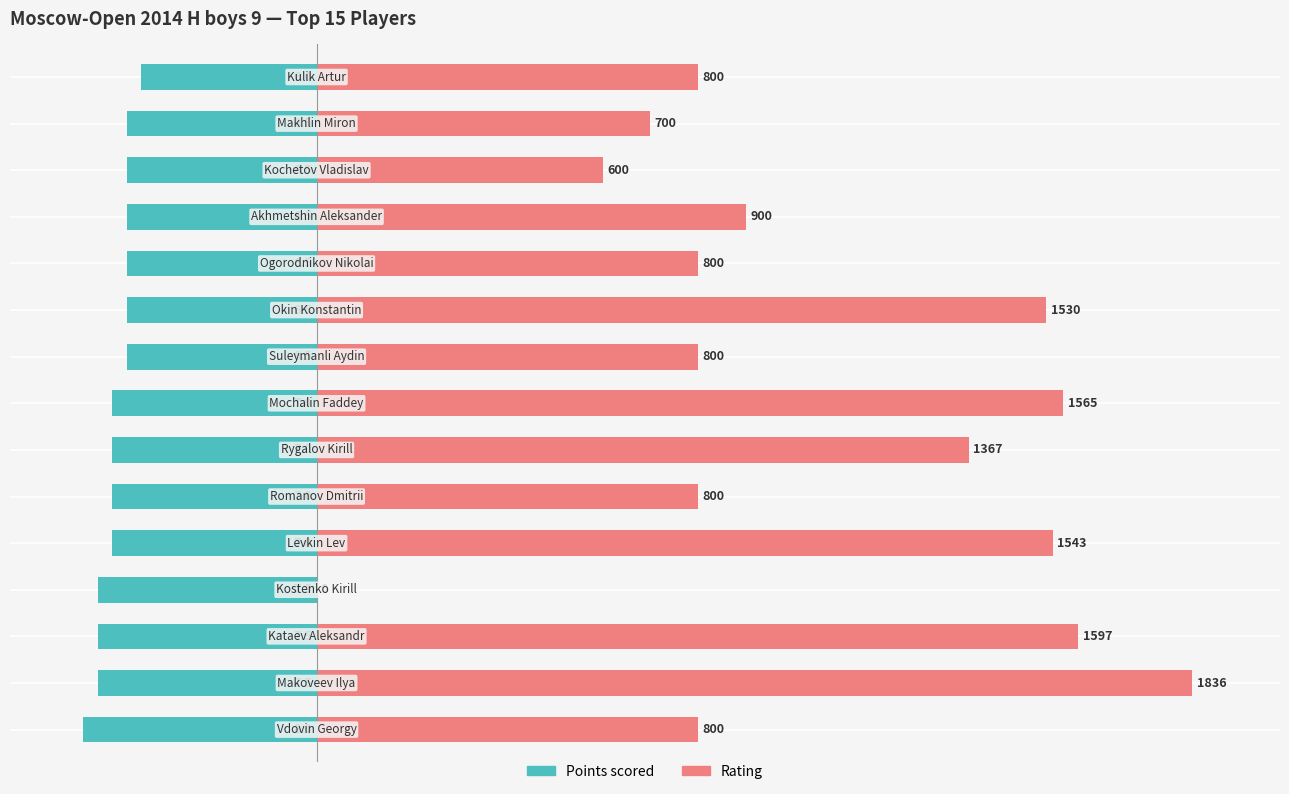

What is the highest value of the Rating (scaled) series?

30.0